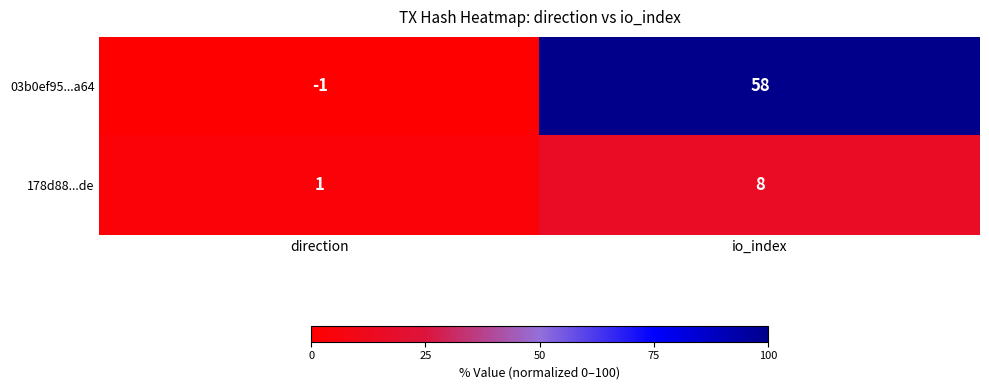

List the labels in order of 178d88...de value, smallest first.

direction, io_index